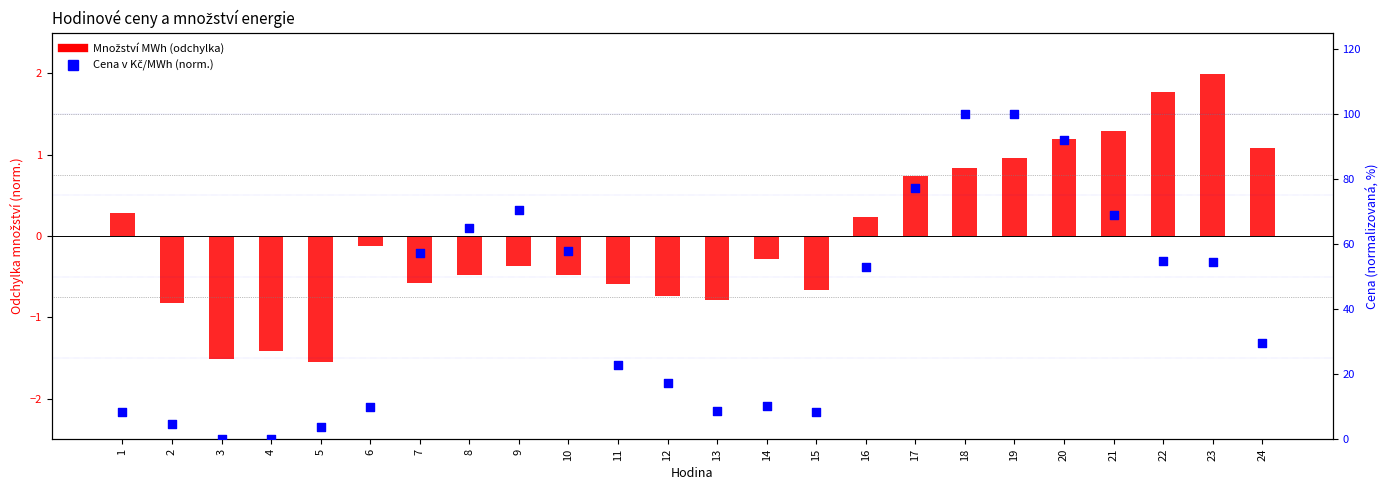

What are all the series names shown in the legend?

Množství MWh, Cena v Kč/MWh